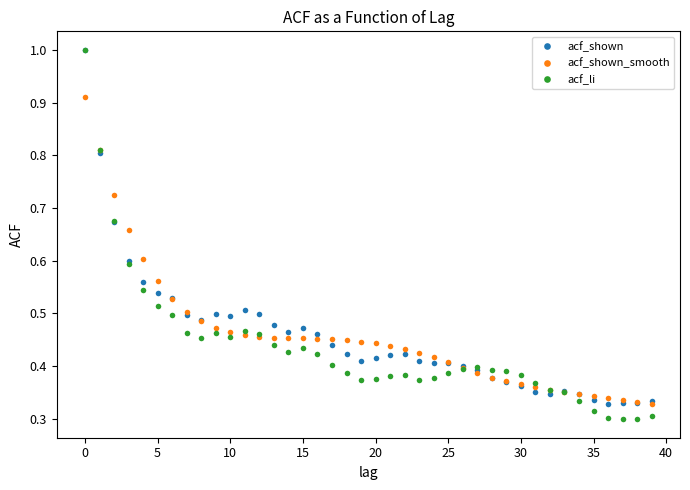

True or false: acf_li has more than 0 interior local peaks.

True